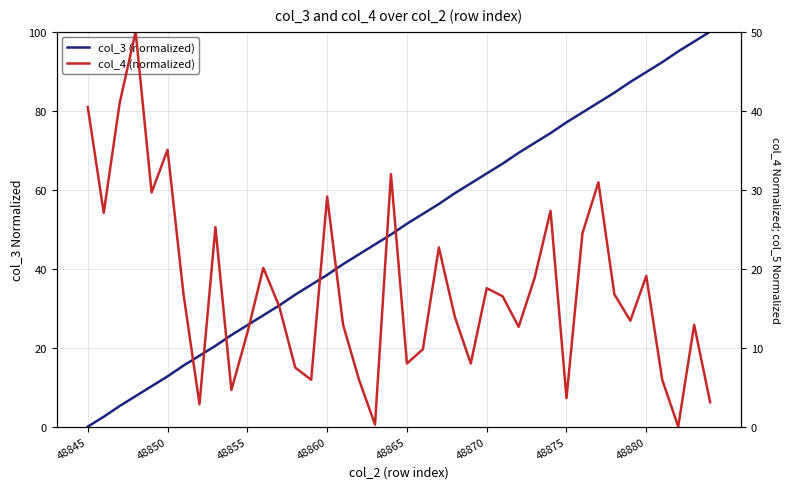

Is the value of col_4 (normalized) at 13 greater than the value of col_3 (normalized) at 8?

No